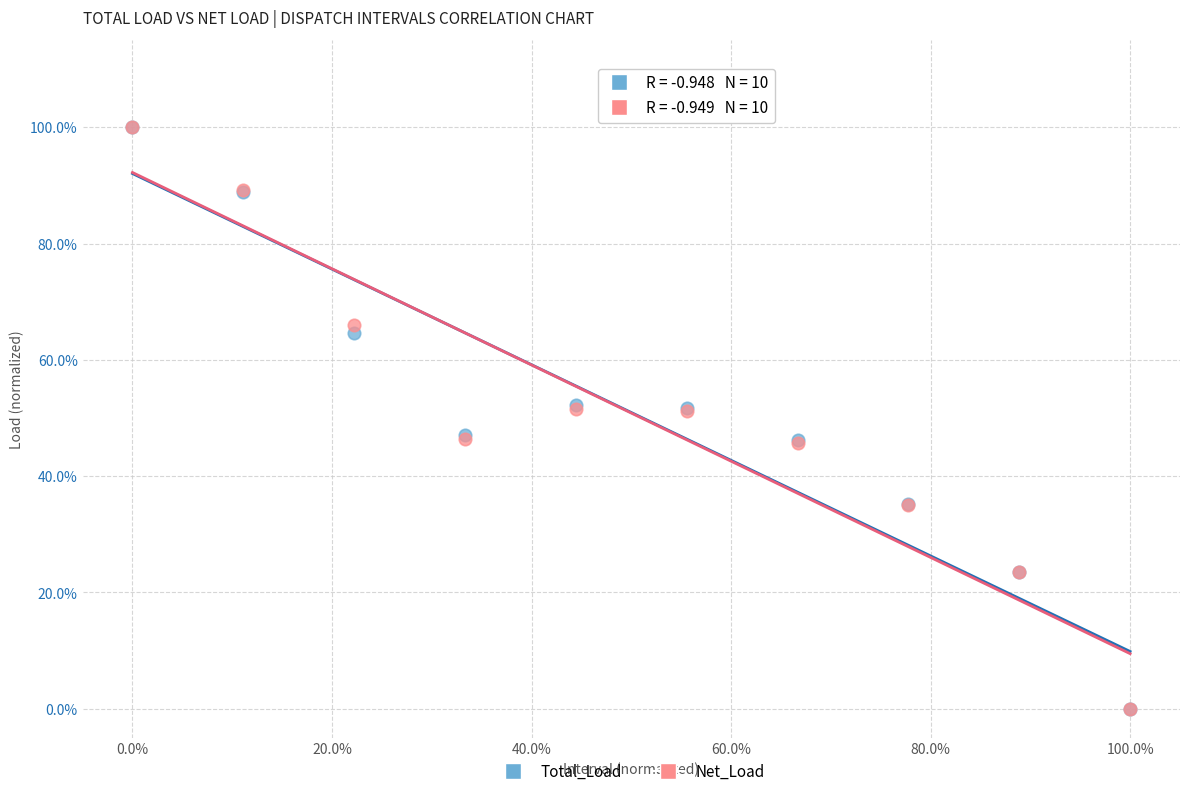

What are all the series names shown in the legend?

Total_Load, Net_Load